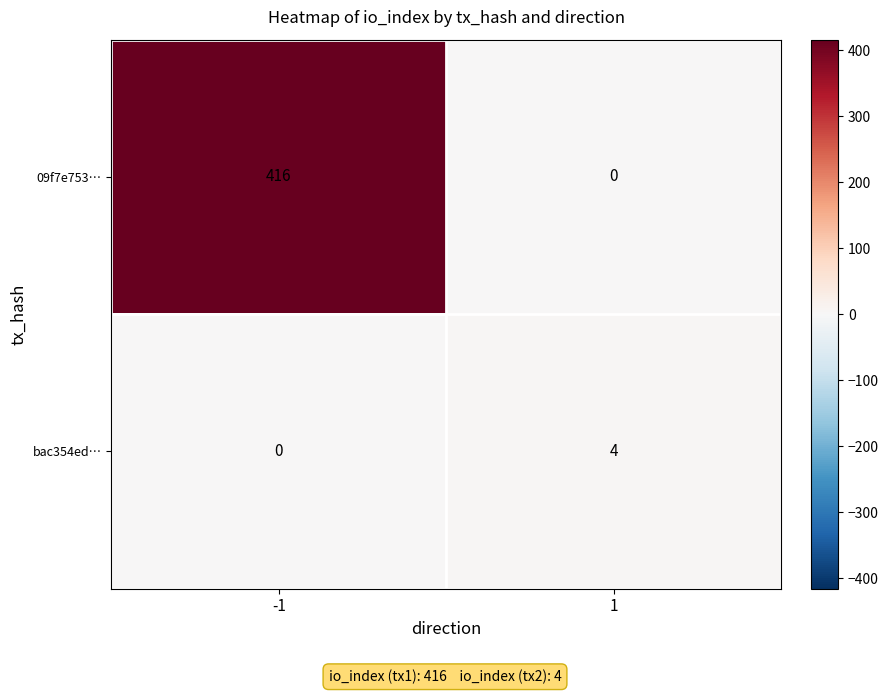

How many series are shown in this chart?

2